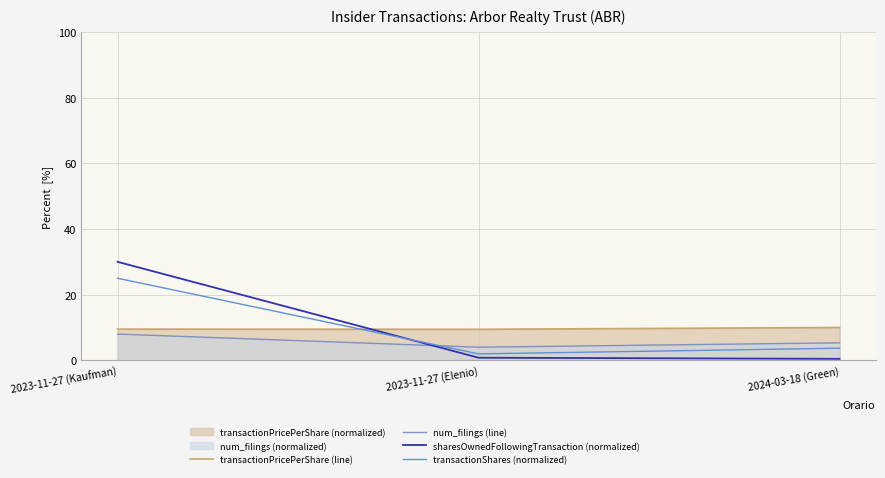

Rank the series at 2023-11-27 (Kaufman) from lowest to highest value.

num_filings (line), transactionPricePerShare (line), transactionShares (normalized), sharesOwnedFollowingTransaction (normalized)